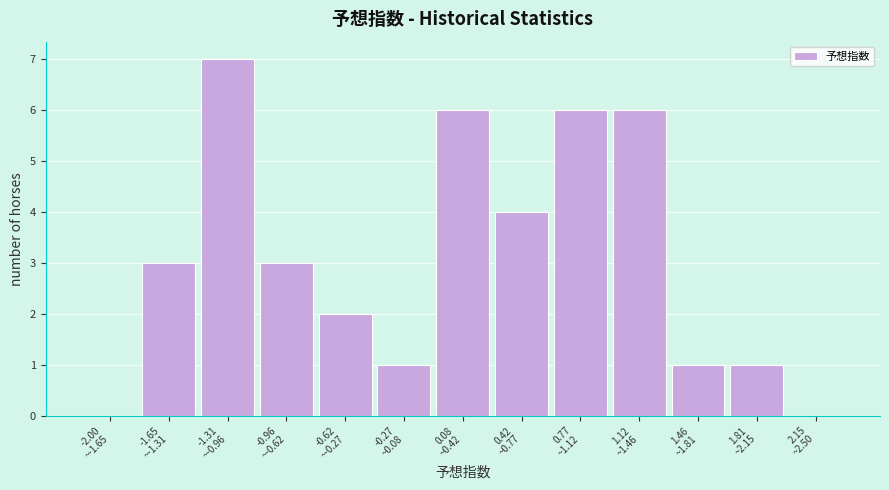

What is the sum of all values?

40